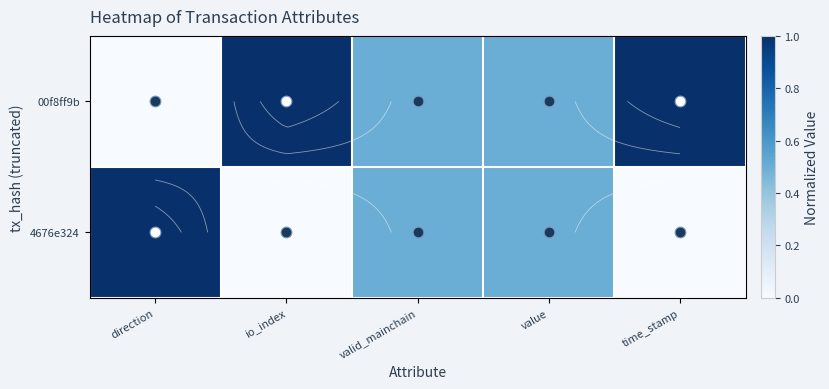

Between valid_mainchain and value, which series saw the biggest shift?

00f8ff9b